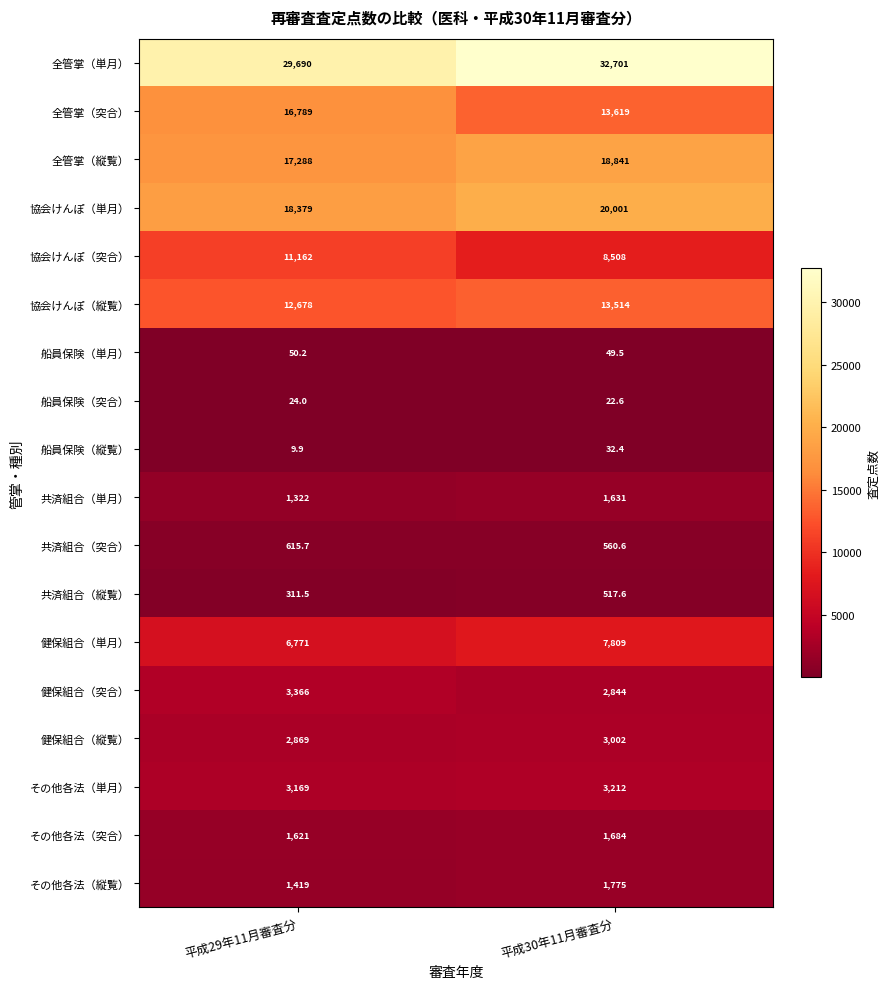

Read the 協会けんぽ（突合） value at 平成29年11月審査分.

11162.0